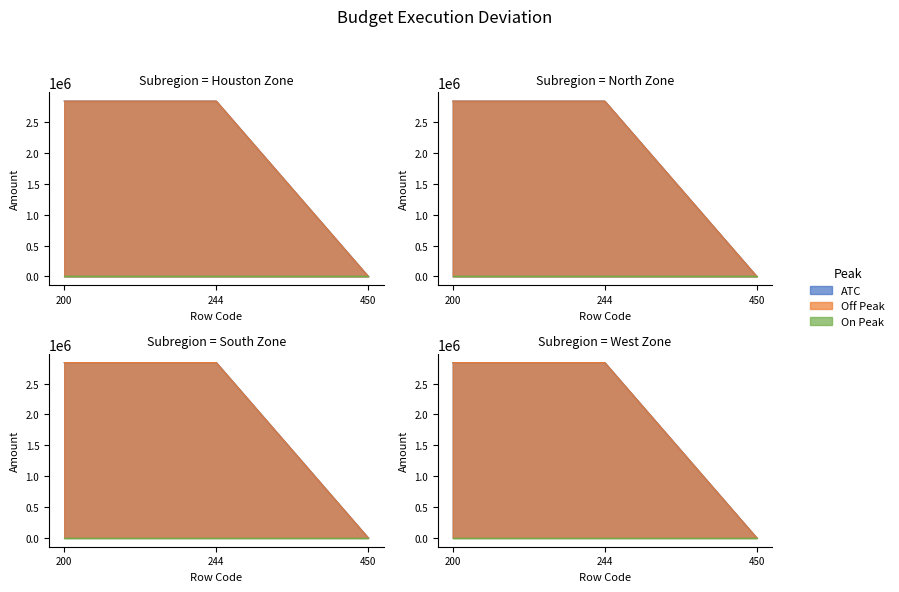

How many positive values does the ATC series have?

2